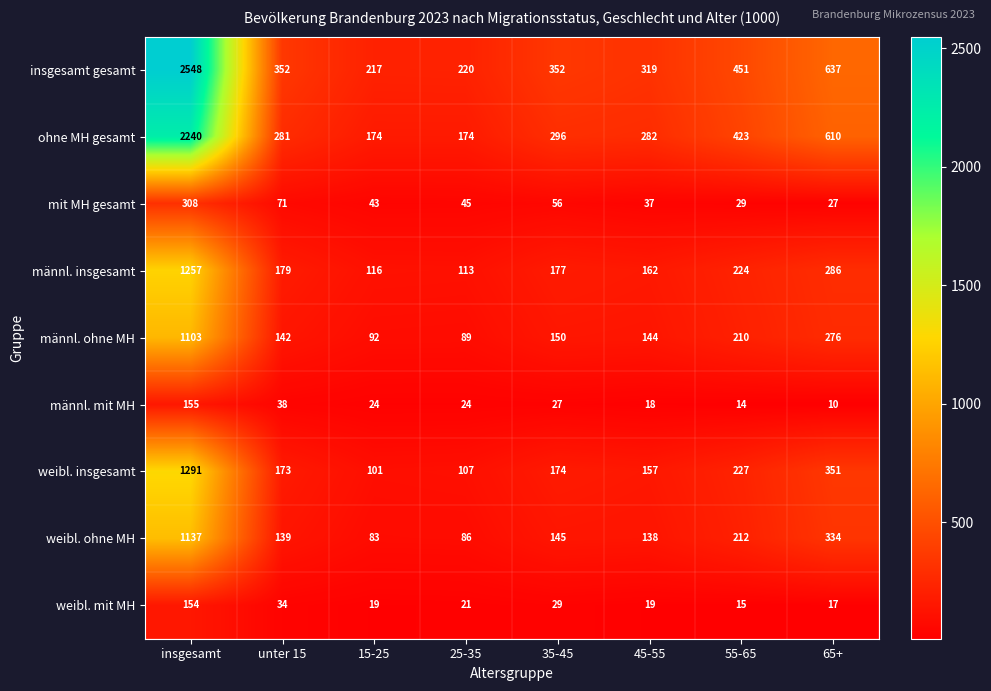

Rank the series at 35-45 from lowest to highest value.

männl. mit MH, weibl. mit MH, mit MH gesamt, weibl. ohne MH, männl. ohne MH, weibl. insgesamt, männl. insgesamt, ohne MH gesamt, insgesamt gesamt